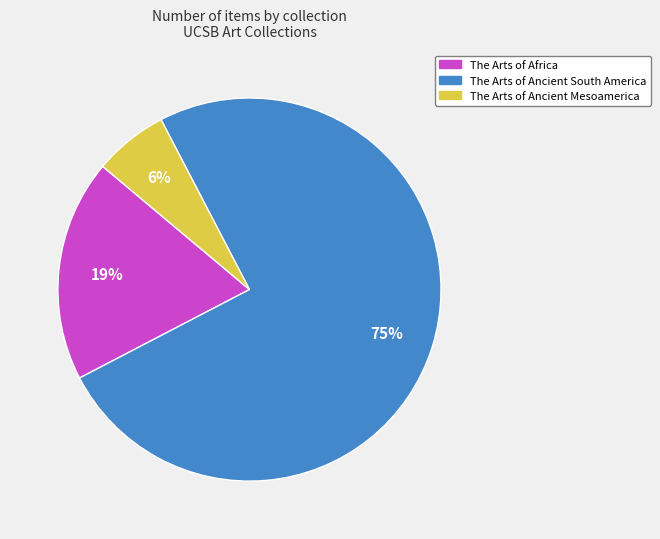

To the nearest percent, what is the difference between the largest and smallest slice percentages?

69%